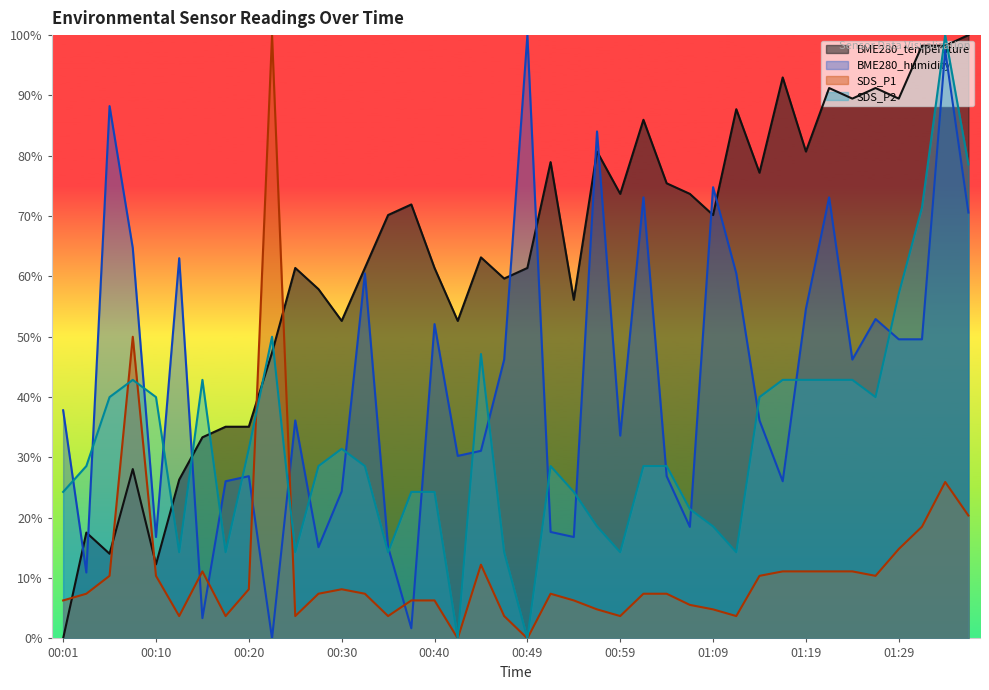

How many lines are shown in the chart?

4